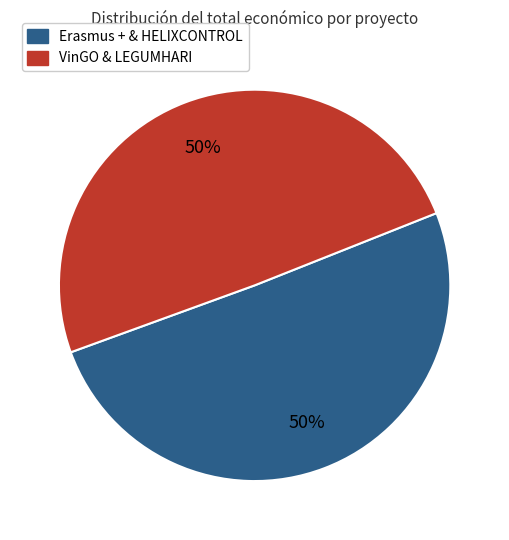

To the nearest percent, what is the average slice percentage?

50%